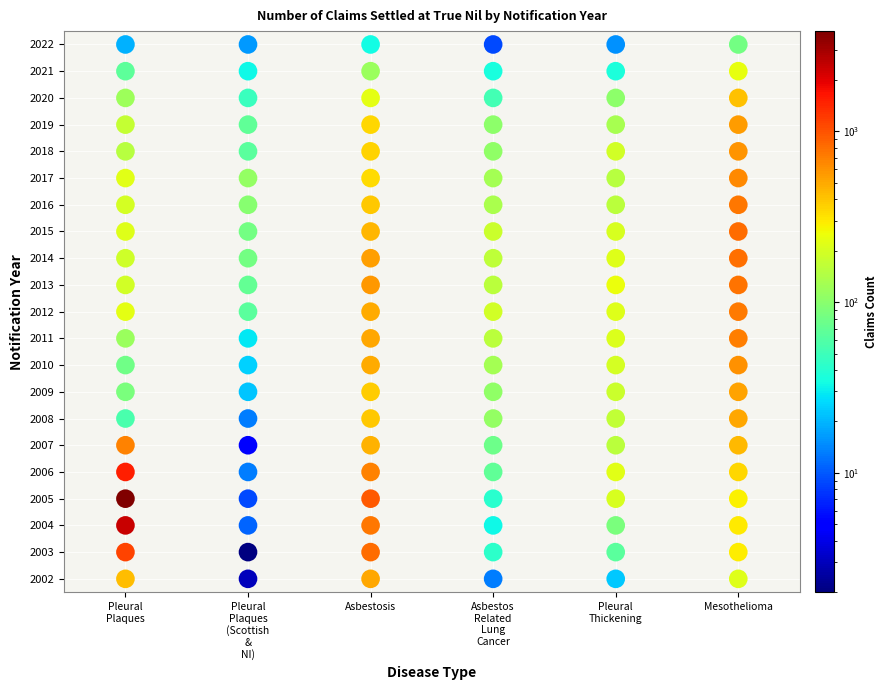

How many data points in Pleural Plaques (Scottish & NI) are less than 29?

10